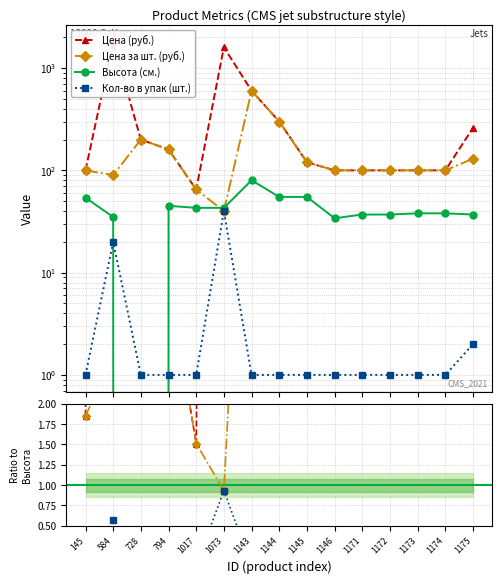

Which series has the widest spread of values?

Цена (руб.)